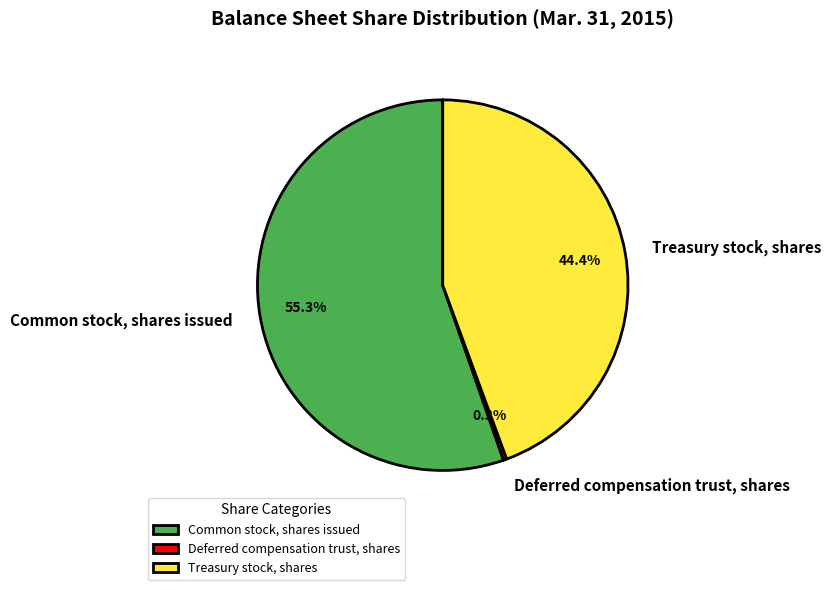

Approximately how many times larger is the value at Treasury stock, shares compared to Deferred compensation trust, shares?

151.8